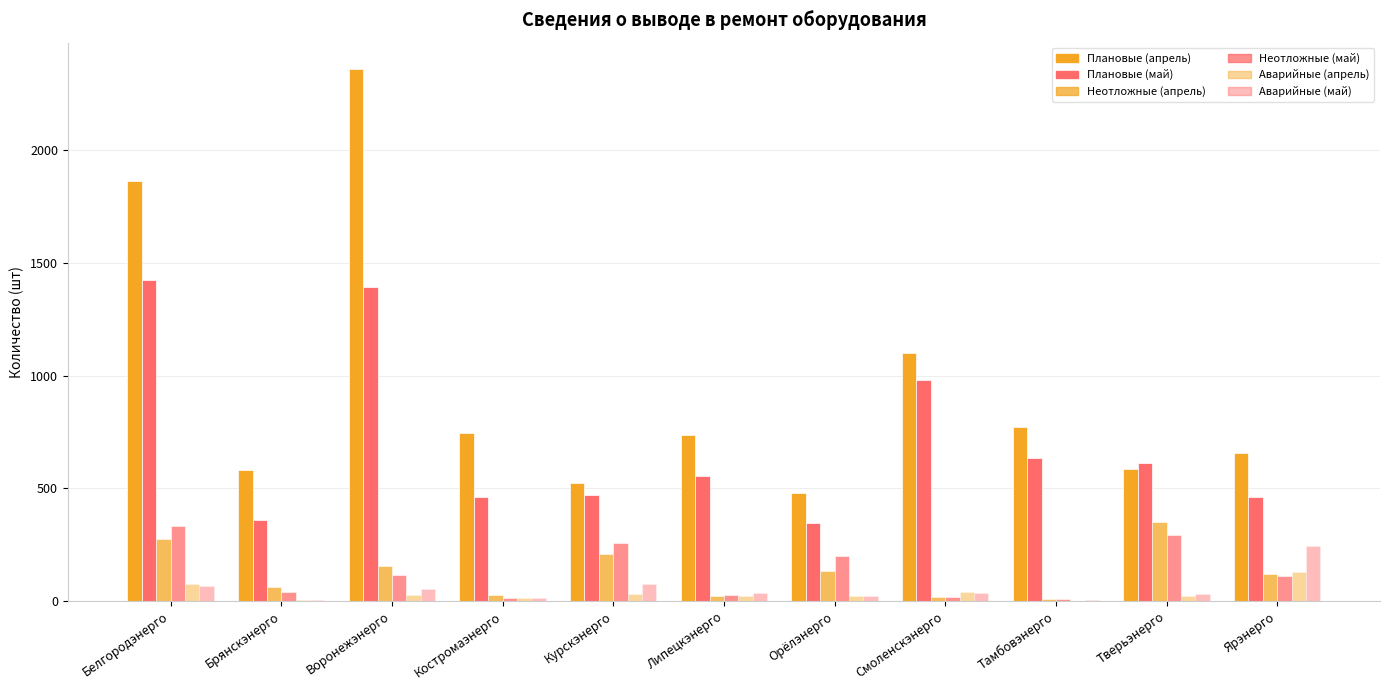

How many groups of bars are there?

11